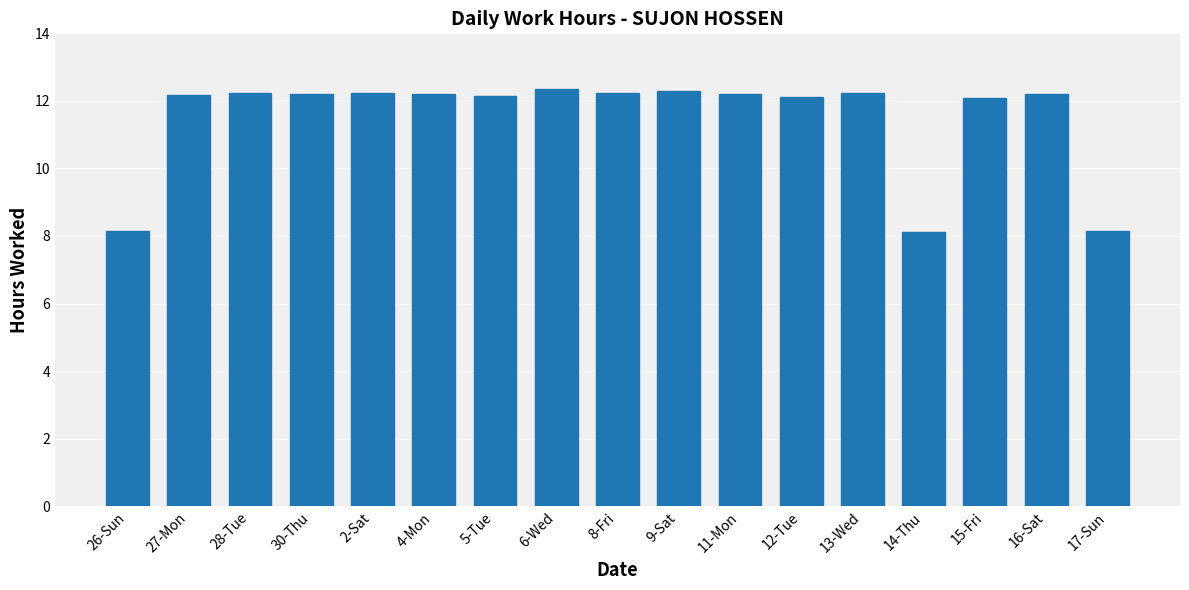

Is it true that the value at 15-Fri is 12.1?

True